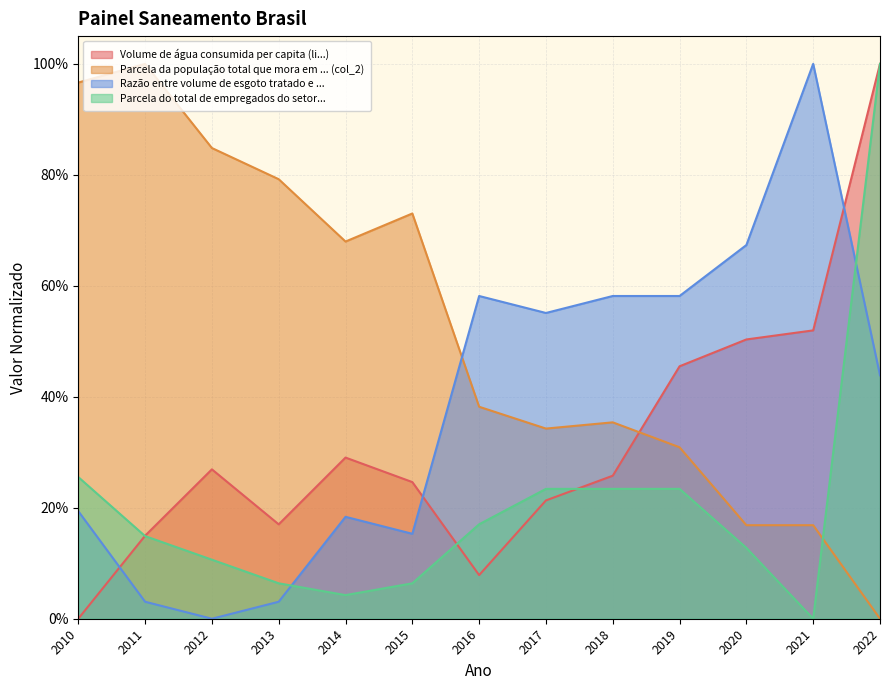

How many times do Parcela da população total que mora em ... (col_2) and Parcela do total de empregados do setor... cross each other?

1